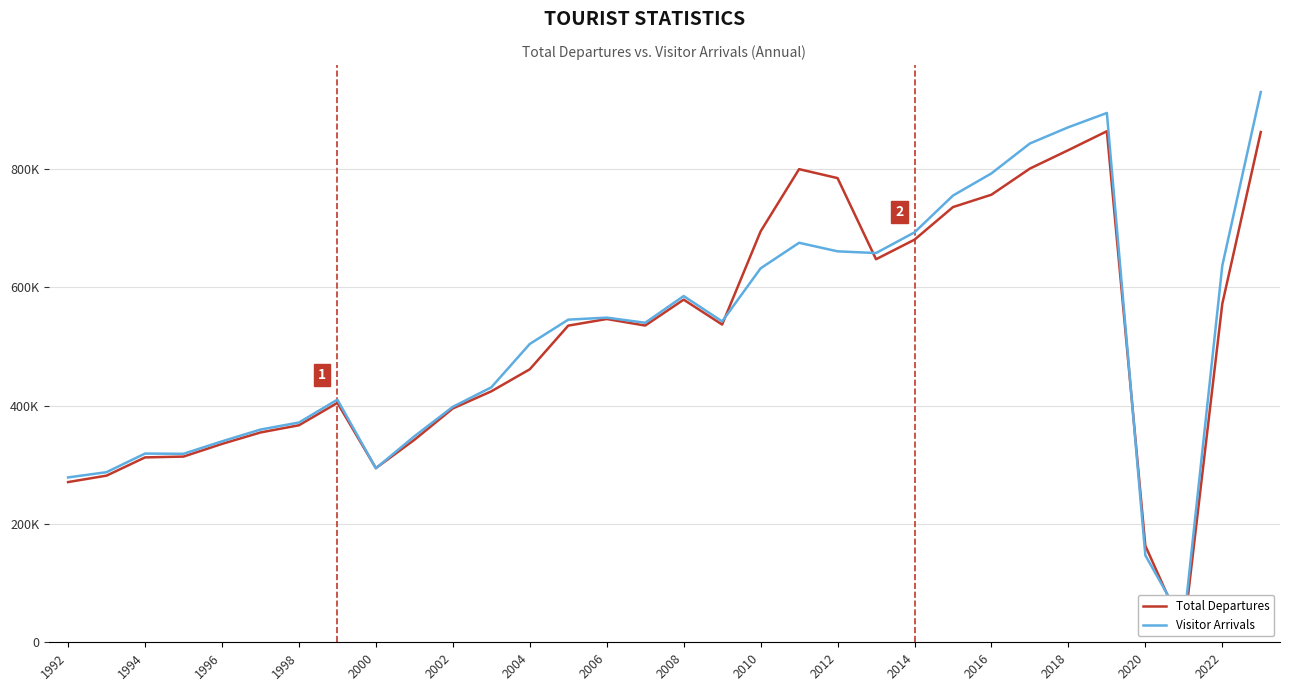

How many interior local valleys does the Visitor Arrivals series have?

6